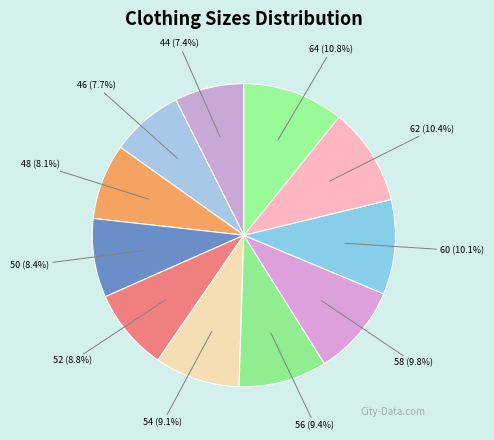

What portion of the pie excludes 64?

89.2%